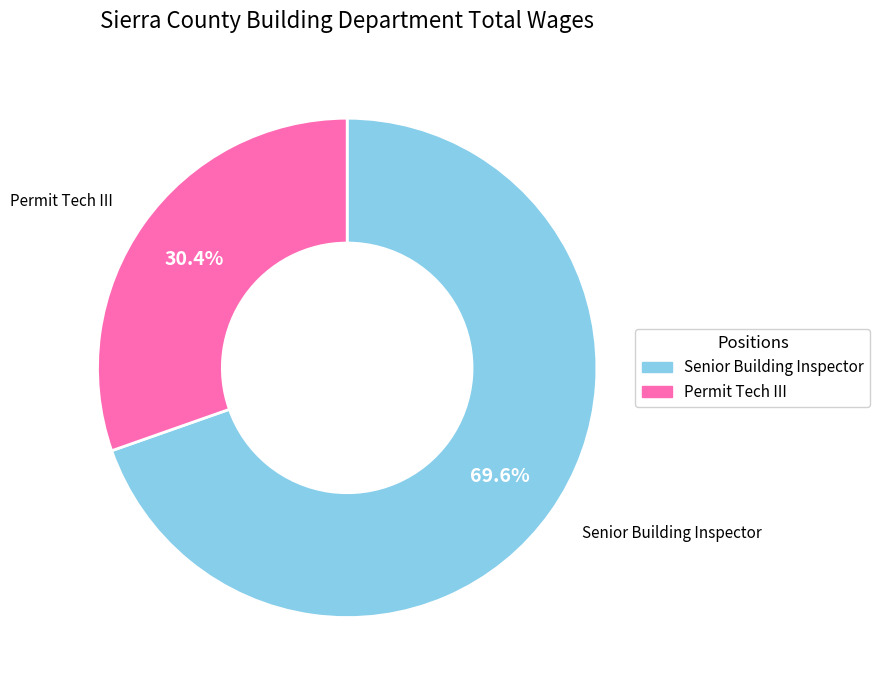

Rank the categories by value from highest to lowest.

Senior Building Inspector, Permit Tech III